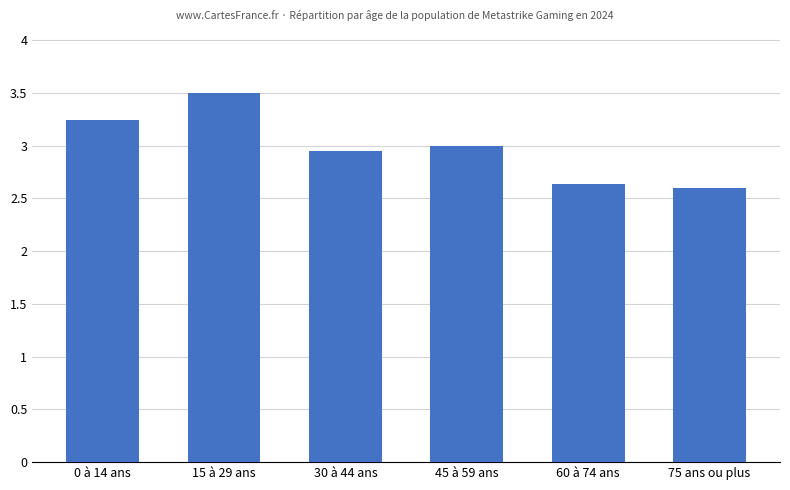

What is the greatest value displayed?

3503676.1